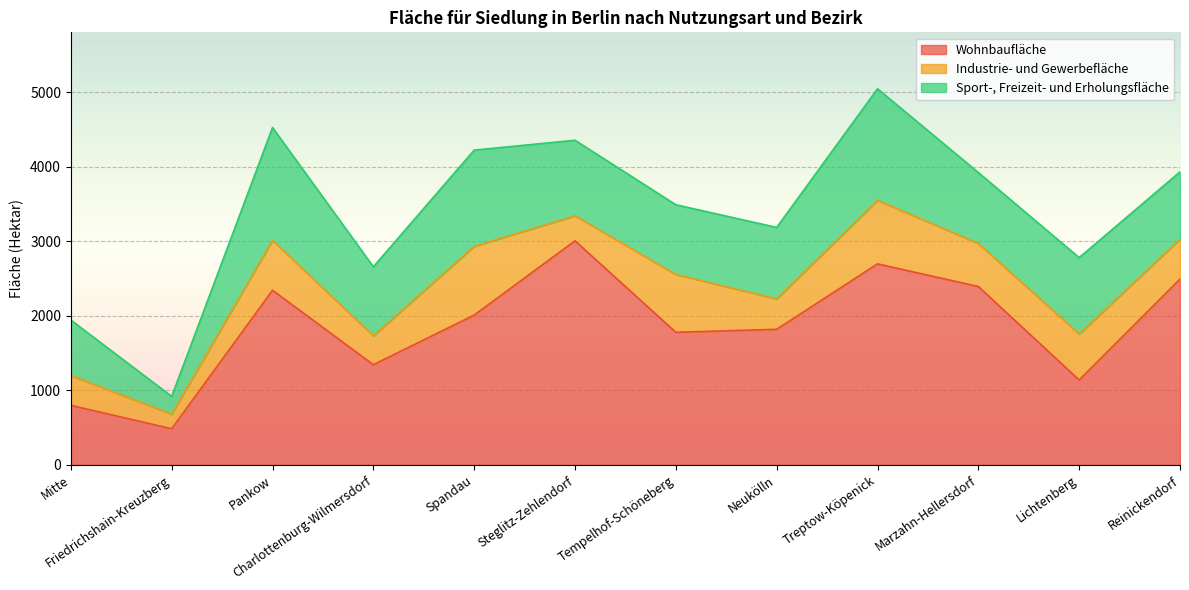

In Industrie- und Gewerbefläche, how many points are higher than both neighbors (excluding endpoints)?

5